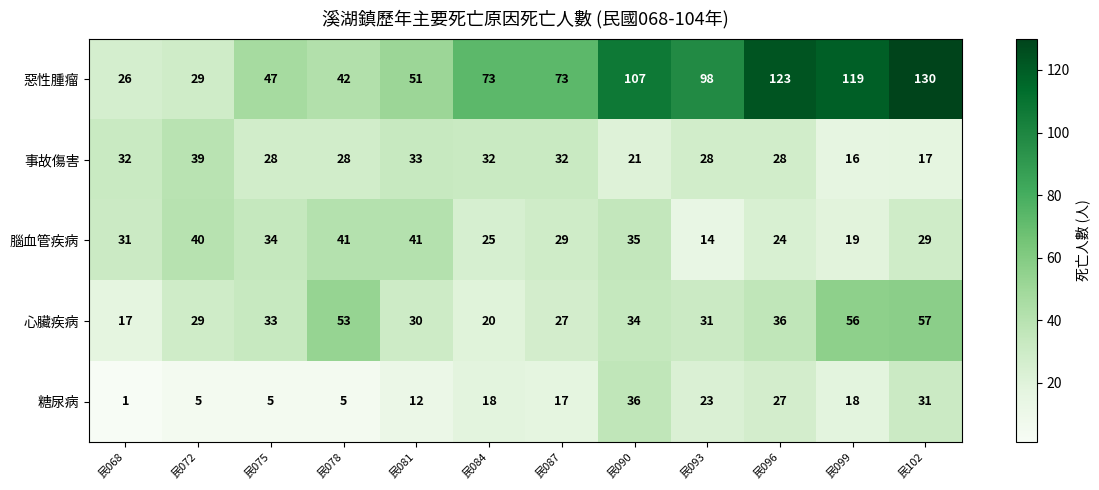

At how many categories does at least one series exceed 102?

4